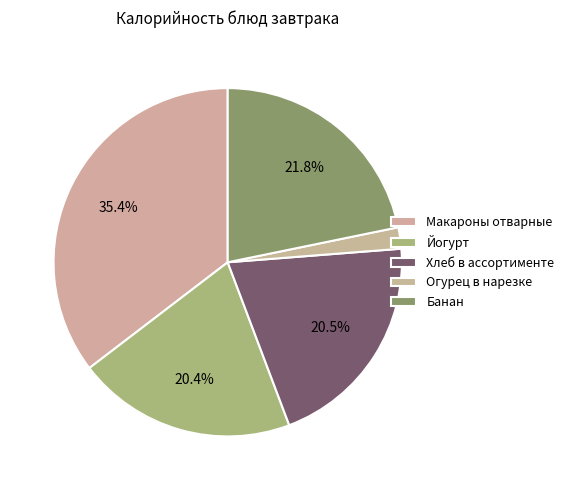

Is there any slice that represents more than half of the pie?

No